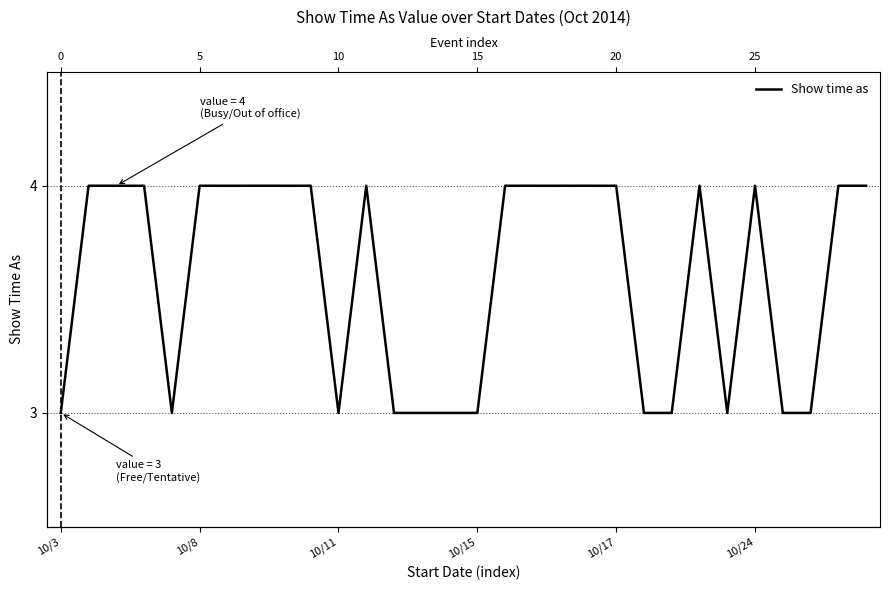

Does the chart display data point markers on the line(s)?

No